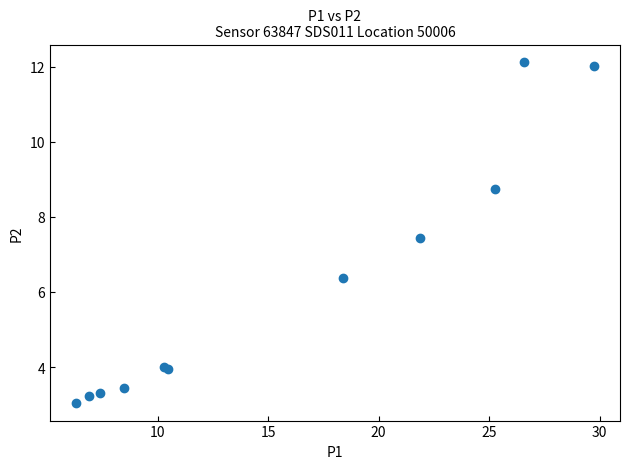

What Y value in the scatter plot is closest to 7?

7.4